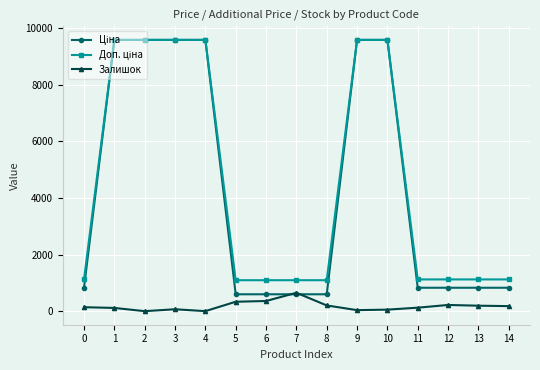

What is the total value across all series at 6?

2049.1